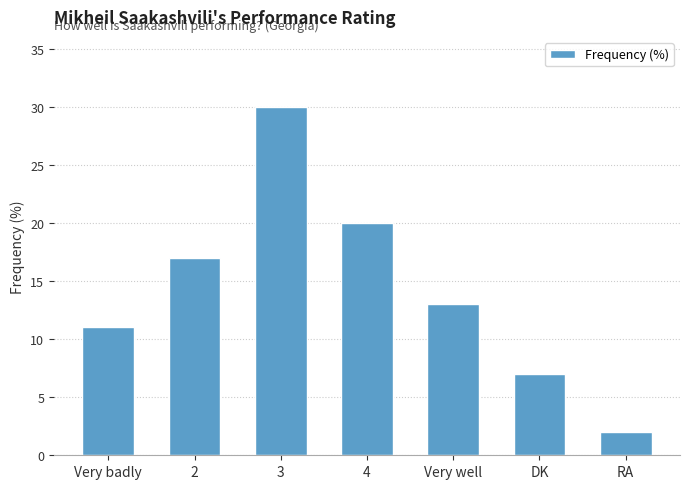

Between Very badly and Very well, which is larger?

Very well